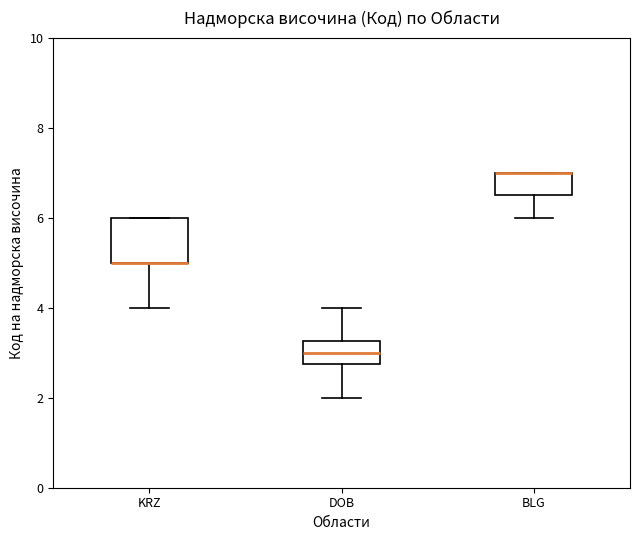

Reading left to right, transcribe this box plot: for each box, give where its median line is, the range the box spans, and where its two whiskers end, as read against the y-axis. The values are not printed on the chart, so give them approximately, as read against the axis.

KRZ: median 5.0 (drawn on the box's lower edge), box 5.0 to 6.0, whiskers 4.0 to 6.0
DOB: median 3.0, box 2.8 to 3.2, whiskers 2.0 to 4.0
BLG: median 7.0 (drawn on the box's upper edge), box 6.6 to 7.0, whiskers 6.0 to 7.0